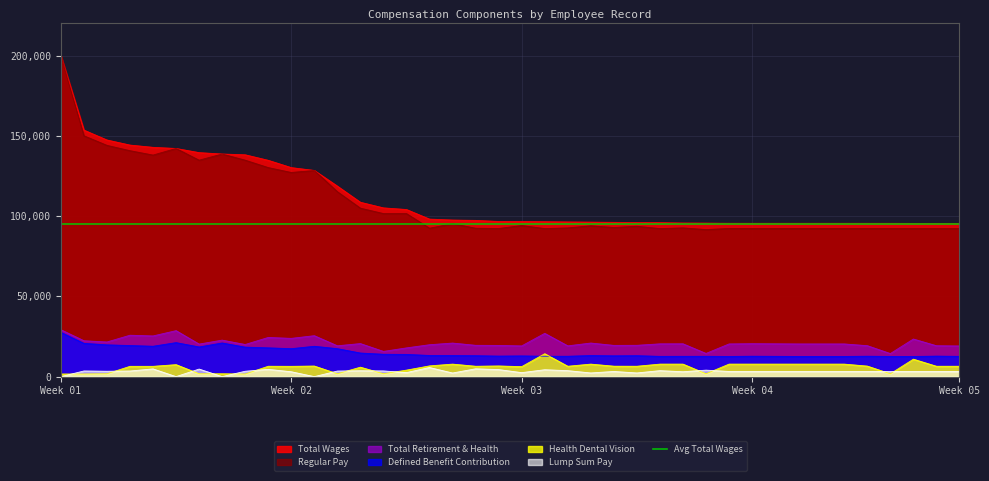

What is the difference between the maximum and second lowest values in the TotalWages series?

104549